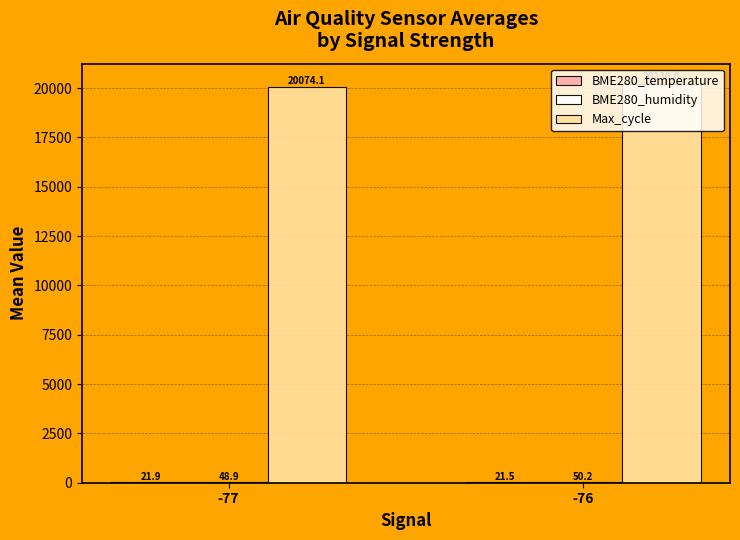

Which category has the highest value in the Max_cycle series?

-76